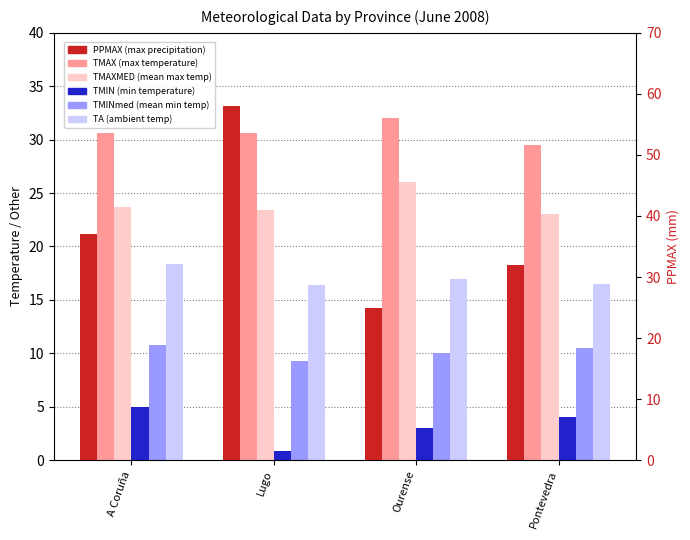

What position from the right is A Coruña?

4